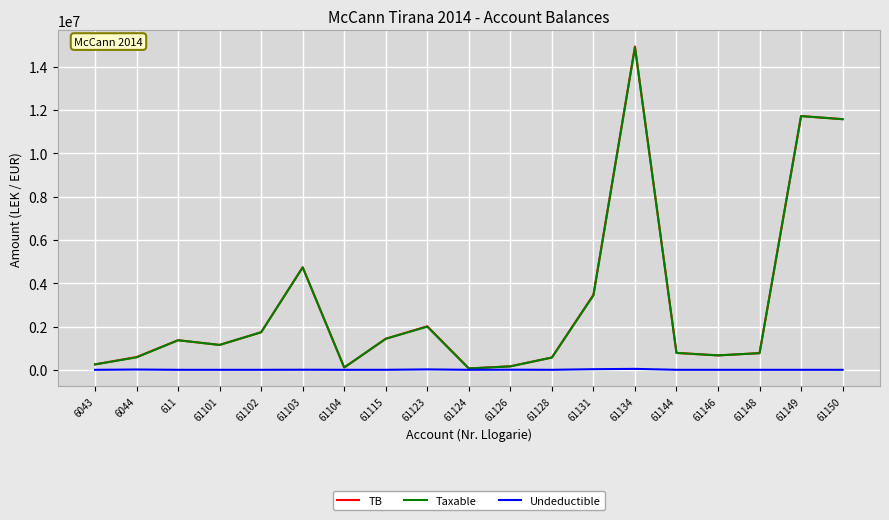

What is the highest value of the TB series?

14931158.8